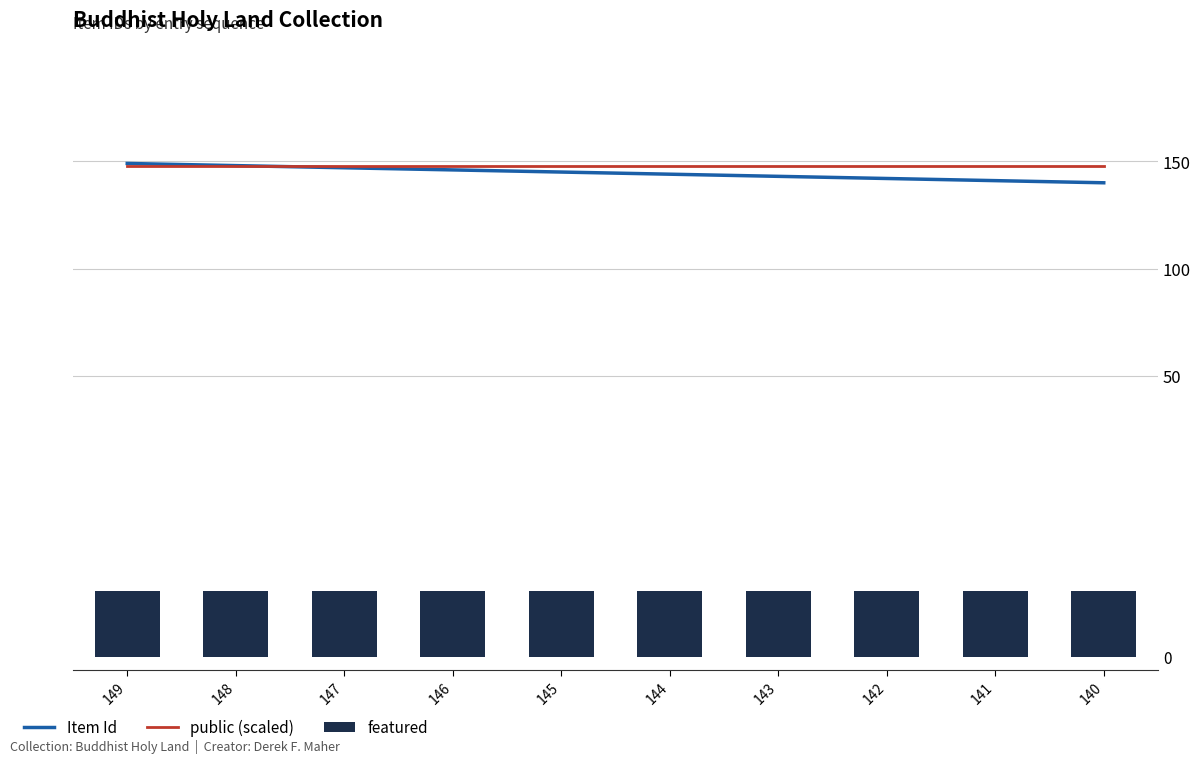

Is it true that public (scaled) equals 69.0 at 142?

False